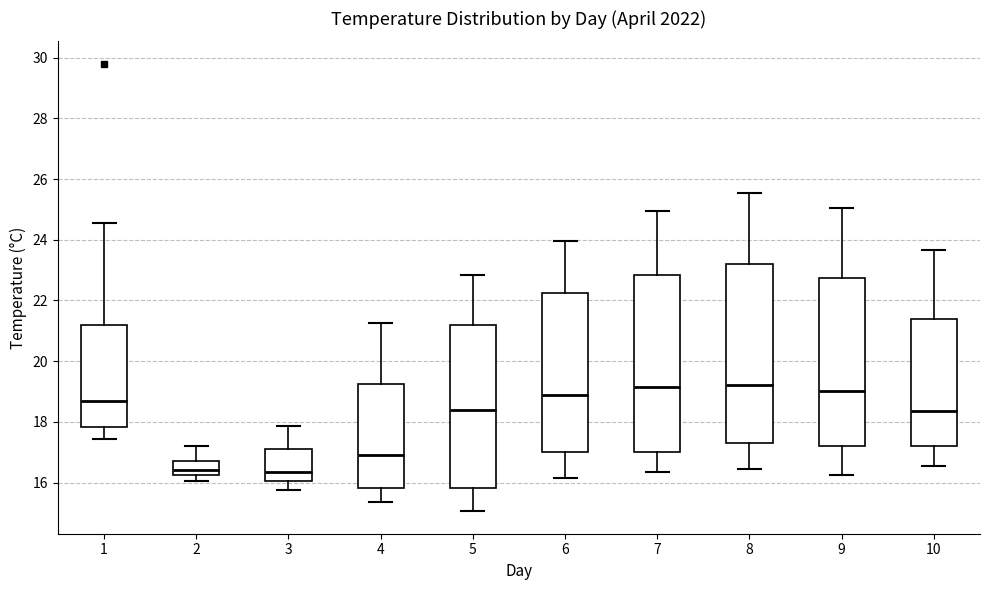

Reading left to right, transcribe this box plot: for each box, give where its median line is, the range the box spans, and where its two whiskers end, as read against the y-axis. The values are not printed on the chart, so give them approximately, as read against the axis.

1: median 18.6, box 17.8 to 21.2, whiskers 17.4 to 24.6
2: median 16.4, box 16.2 to 16.8, whiskers 16.0 to 17.2
3: median 16.4, box 16.0 to 17.2, whiskers 15.8 to 17.8
4: median 17.0, box 15.8 to 19.2, whiskers 15.4 to 21.2
5: median 18.4, box 15.8 to 21.2, whiskers 15.0 to 22.8
6: median 19.0, box 17.0 to 22.2, whiskers 16.2 to 24.0
7: median 19.2, box 17.0 to 22.8, whiskers 16.4 to 25.0
8: median 19.2, box 17.4 to 23.2, whiskers 16.4 to 25.6
9: median 19.0, box 17.2 to 22.8, whiskers 16.2 to 25.0
10: median 18.4, box 17.2 to 21.4, whiskers 16.6 to 23.6